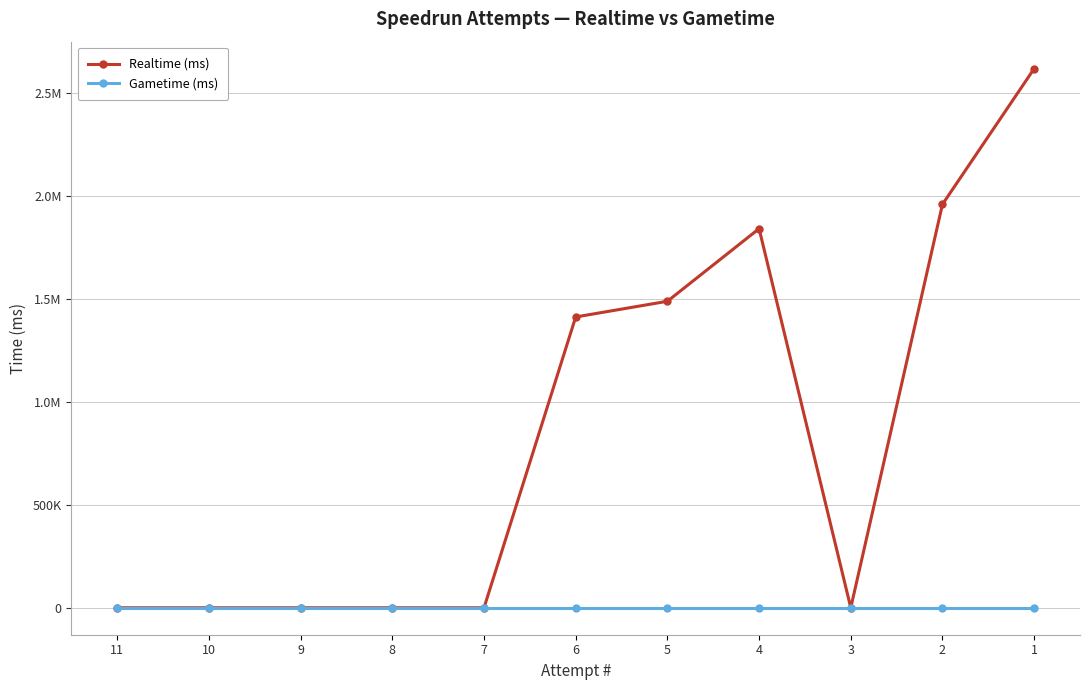

Which series changed the most between 5 and 1?

Realtime (ms)